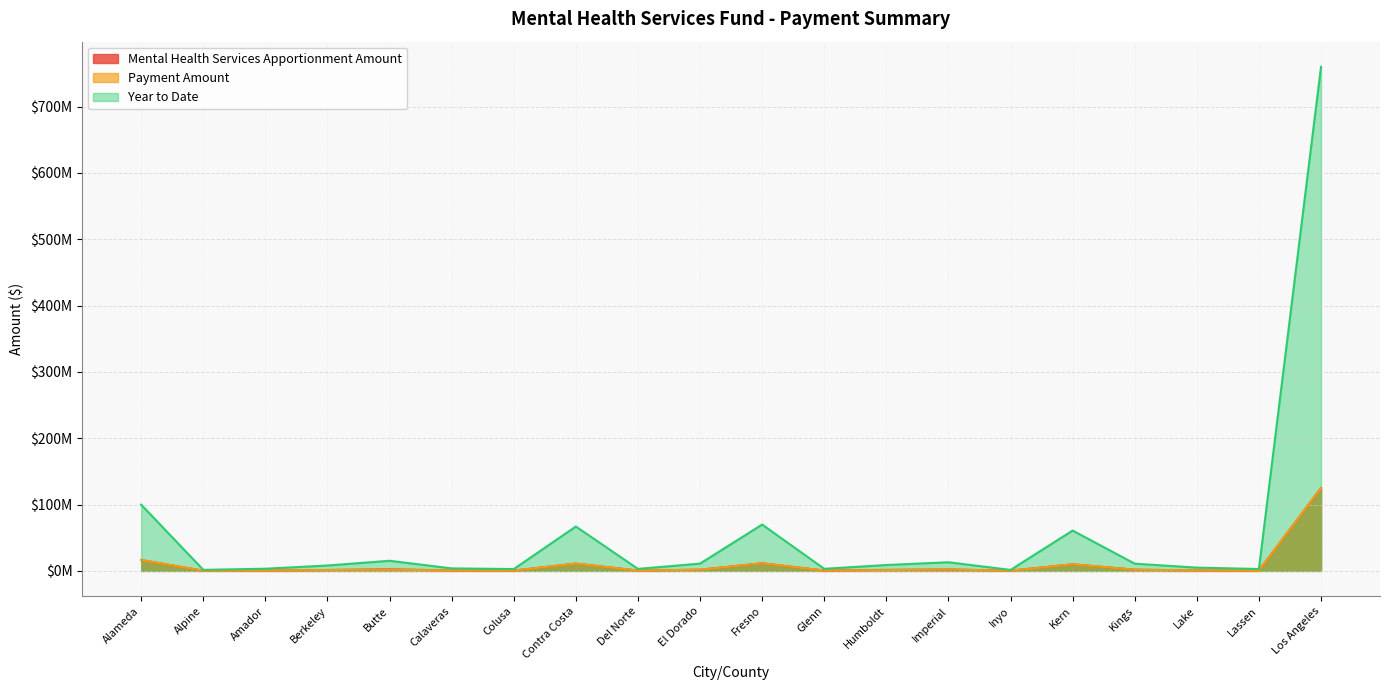

True or false: Mental Health Services Apportionment Amount has more than 1 interior local peaks.

True